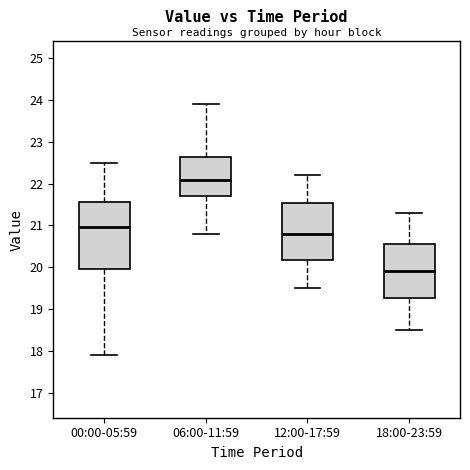

Where does the upper whisker of the box for 18:00-23:59 end on the y-axis? The values are not printed on the chart, so give them approximately, as read against the axis.

21.3